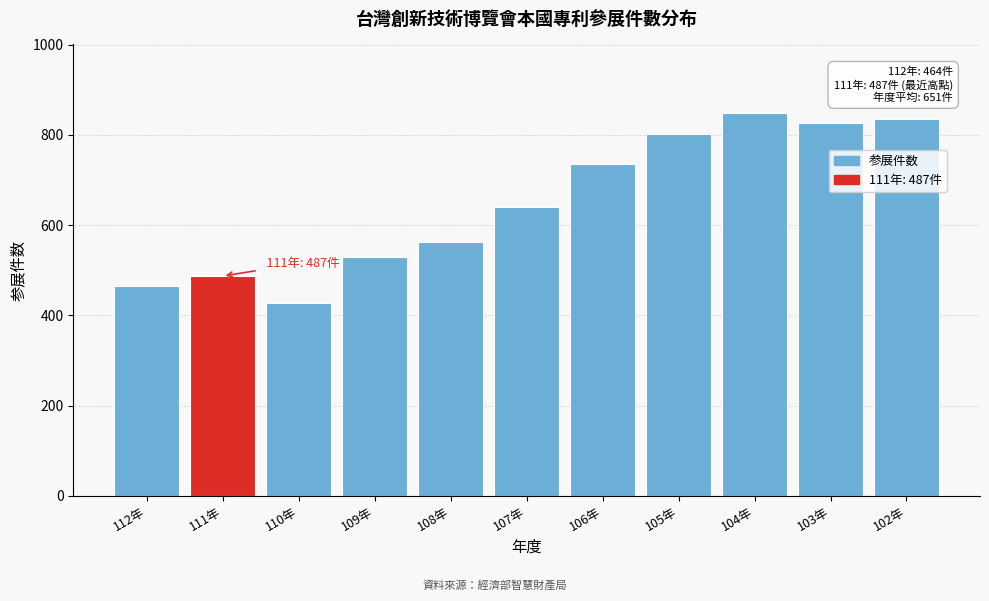

Reading left to right, extract all data points from this chart.

112年=464	111年=487	110年=428	109年=530	108年=562	107年=640	106年=735	105年=803	104年=848	103年=827	102年=836